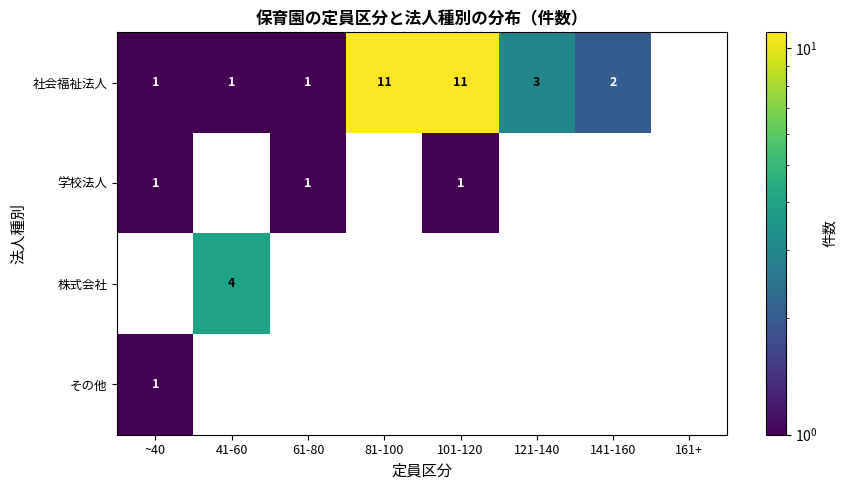

The その他 series shows 0 at 61-80. True or false?

True